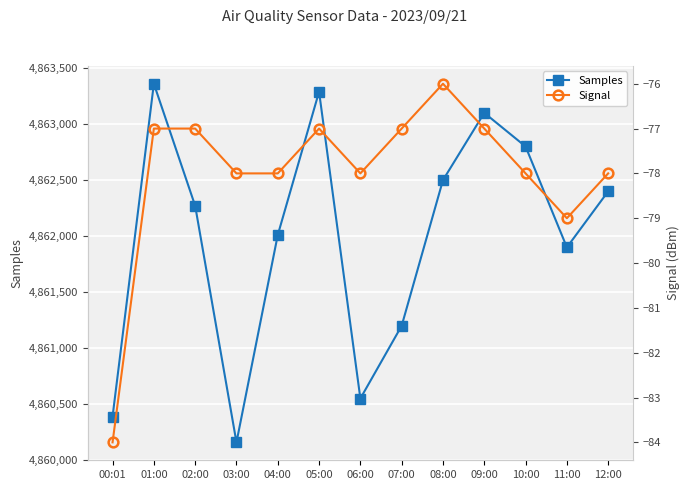

How many values in the Samples series are below 4862271?

6